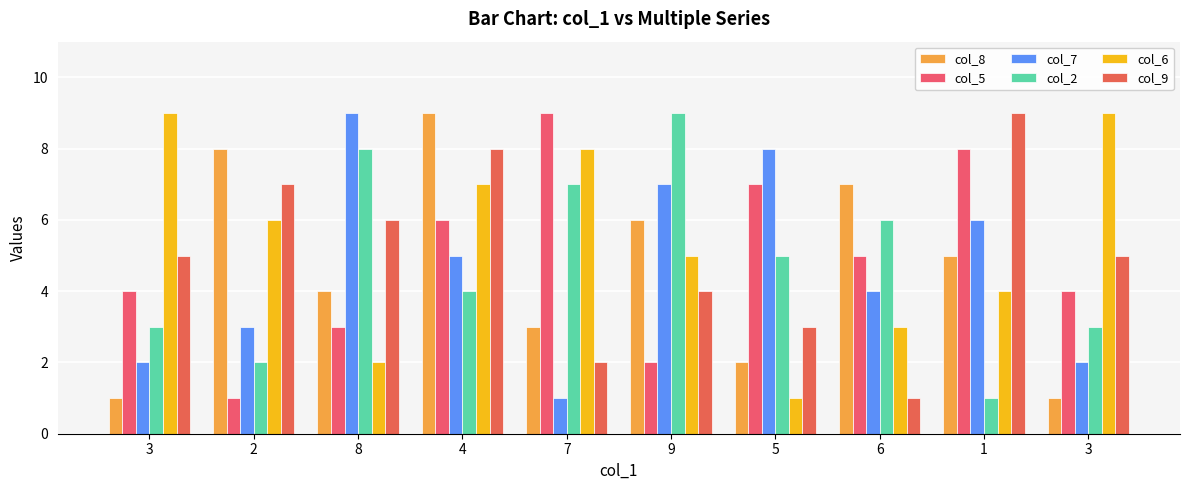

The col_8 series shows 1 at 3. True or false?

False